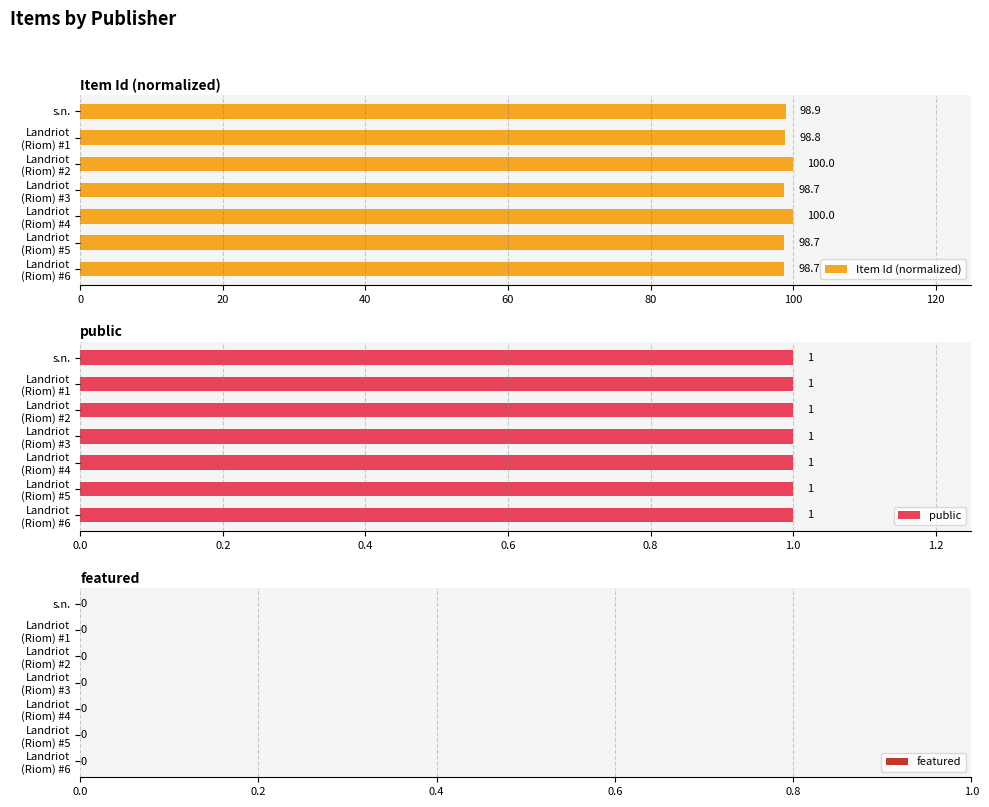

What is the difference between the maximum and minimum values in the Item Id (normalized) series?

1.3